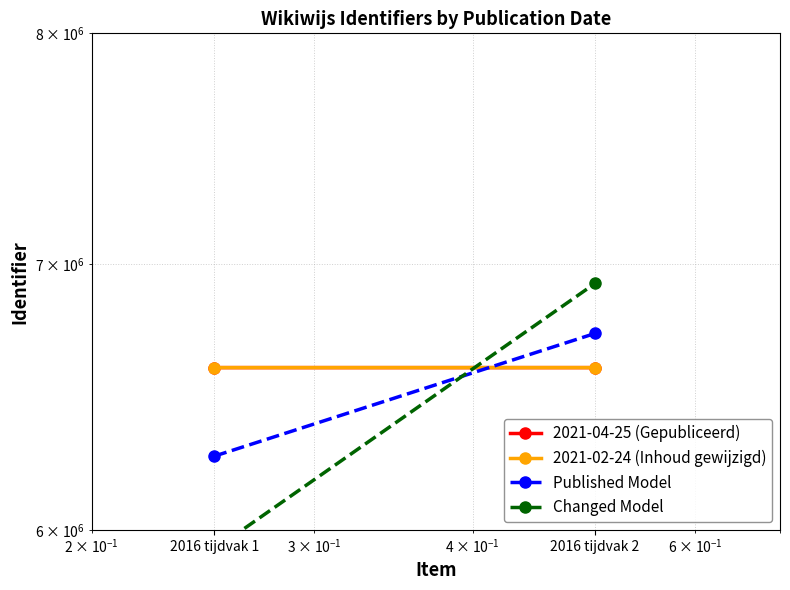

What are all the series names shown in the legend?

2021-04-25 (Gepubliceerd), 2021-02-24 (Inhoud gewijzigd), Published Model, Changed Model